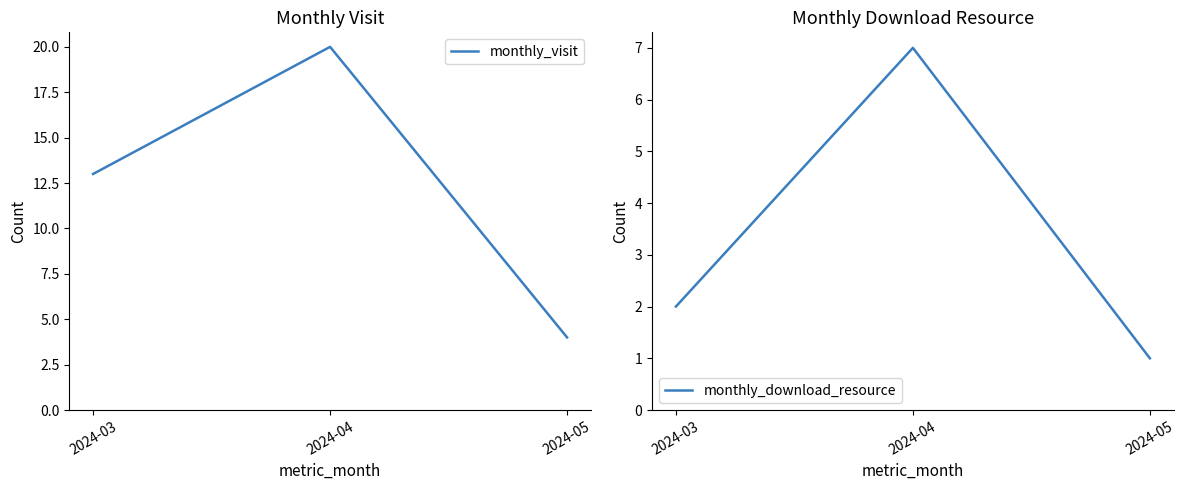

Reading right to left, transcribe all the data shown in this chart.

monthly_visit: 4	20	13
monthly_download_resource: 1	7	2